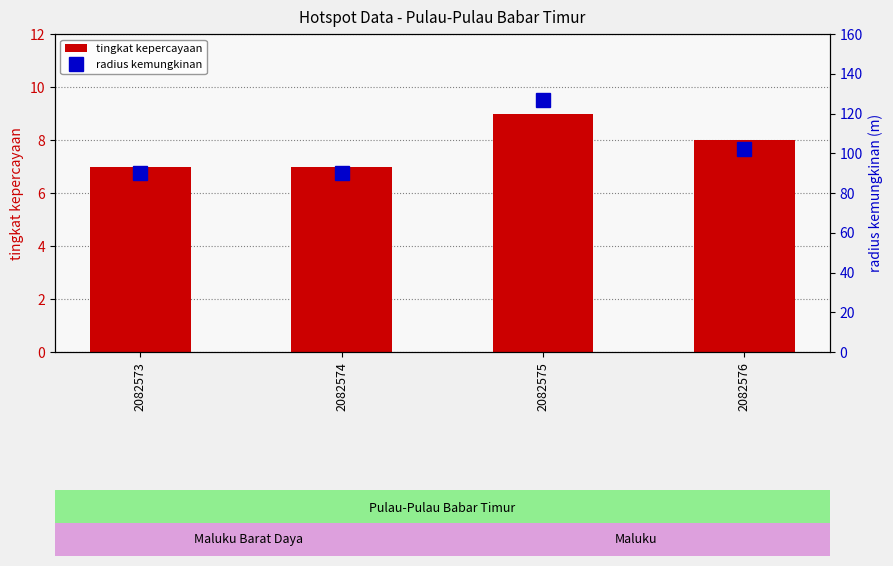

List the labels in order of radius kemungkinan value, largest first.

2082575, 2082576, 2082573, 2082574